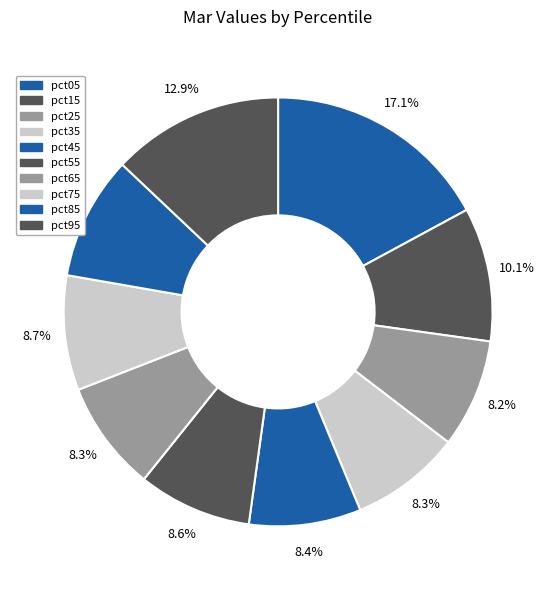

How many slices are in this pie chart?

10